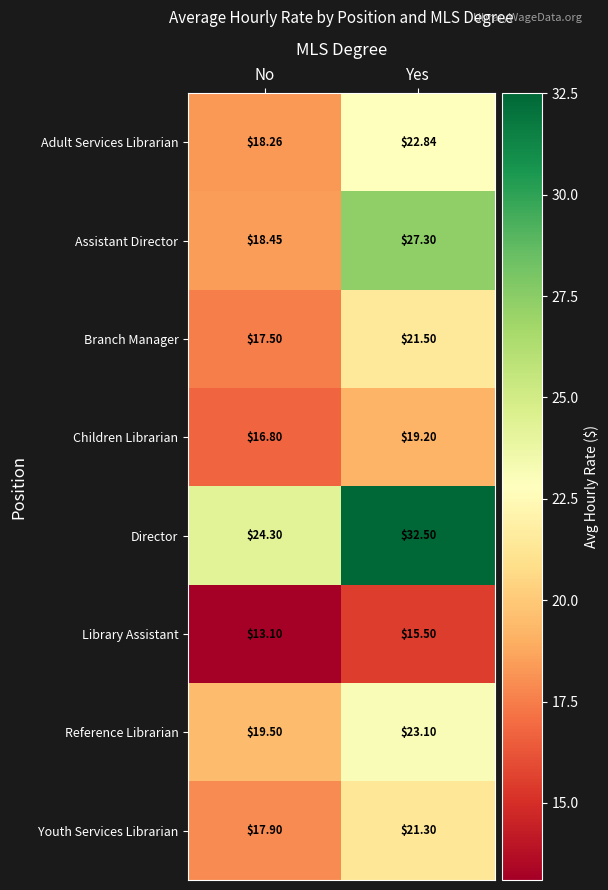

At No, list the series in order from smallest to largest.

Library Assistant, Children Librarian, Branch Manager, Youth Services Librarian, Adult Services Librarian, Assistant Director, Reference Librarian, Director